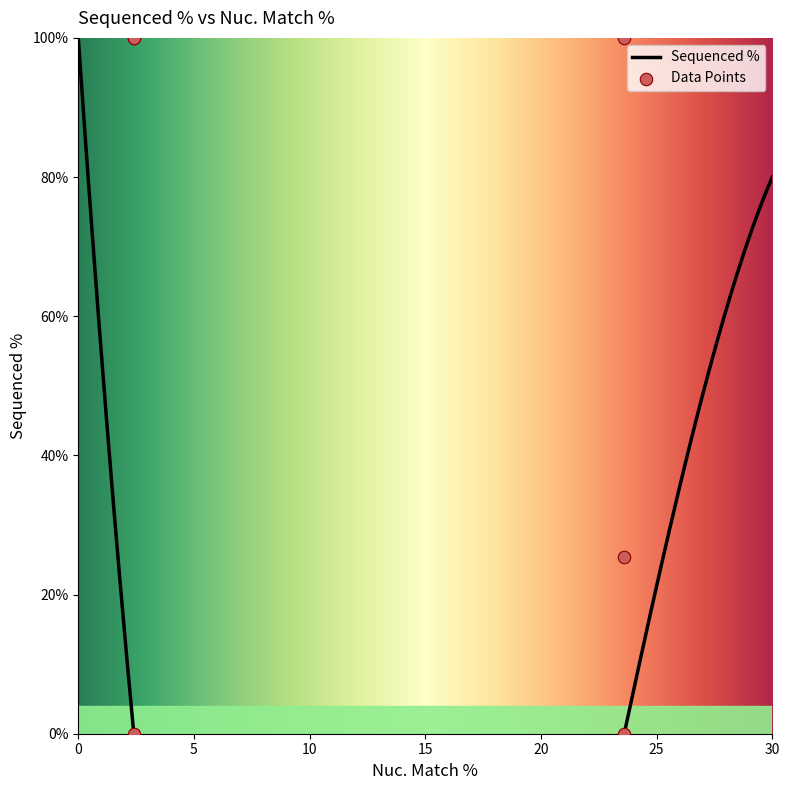

What is the ratio of the value at 2.4 to the value at 23.6?

1.0